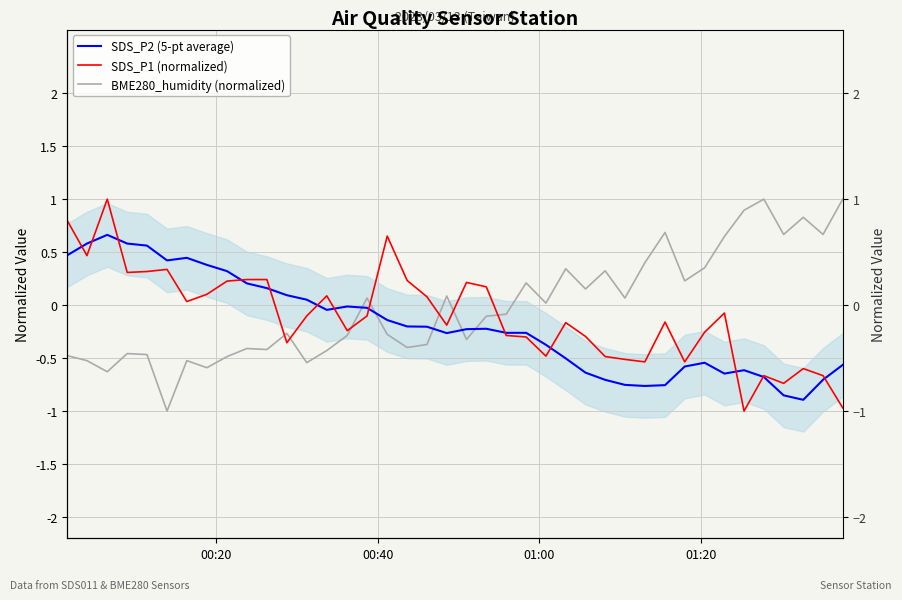

What is the difference between the maximum and minimum values in the BME280_humidity (normalized) series?

2.0